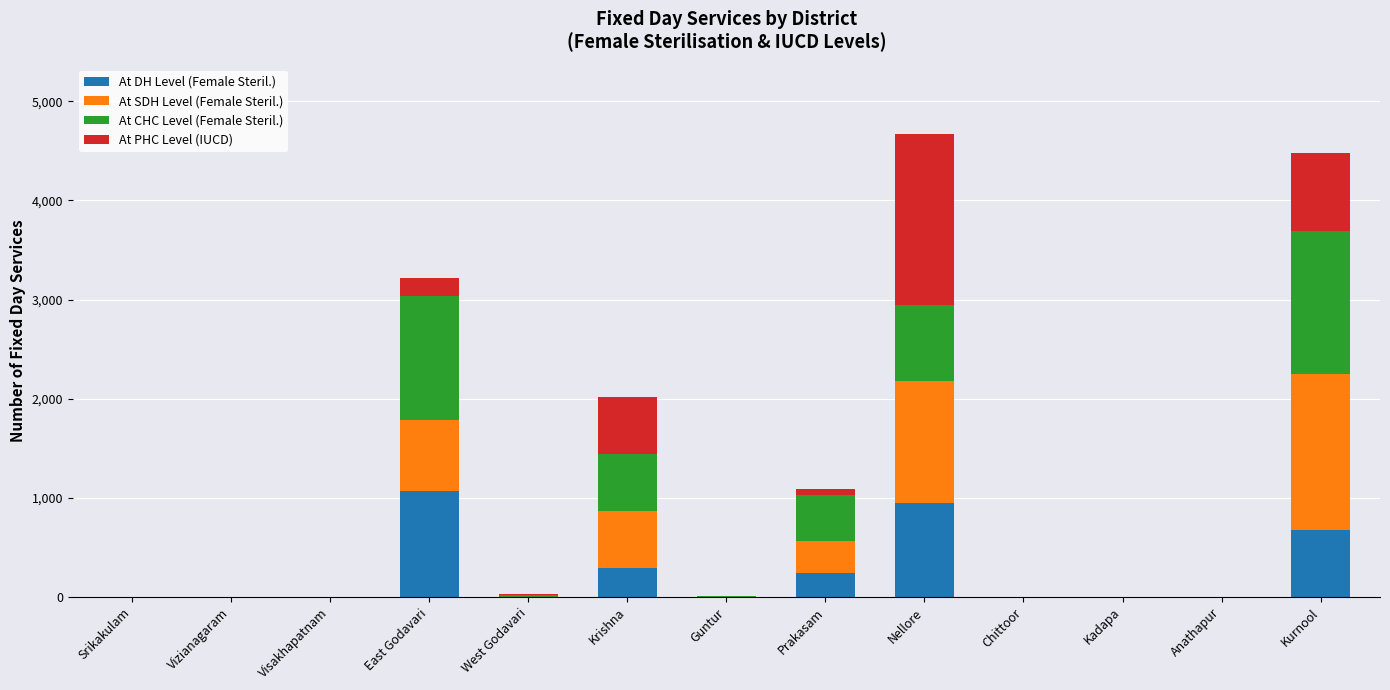

What is the total value across all series at East Godavari?

3215